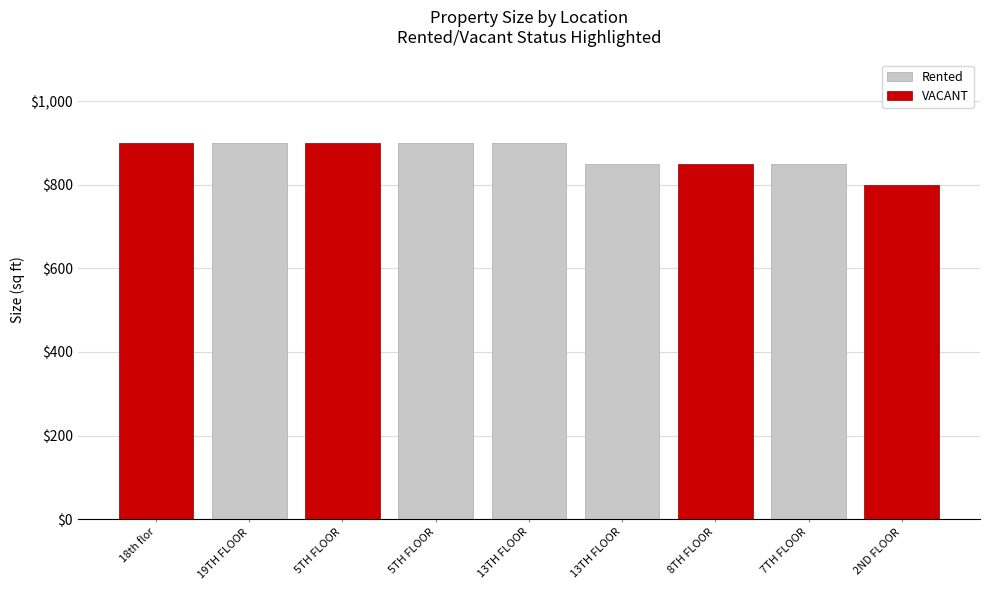

What is the sum of the values at 5TH FLOOR and 8TH FLOOR?

1750